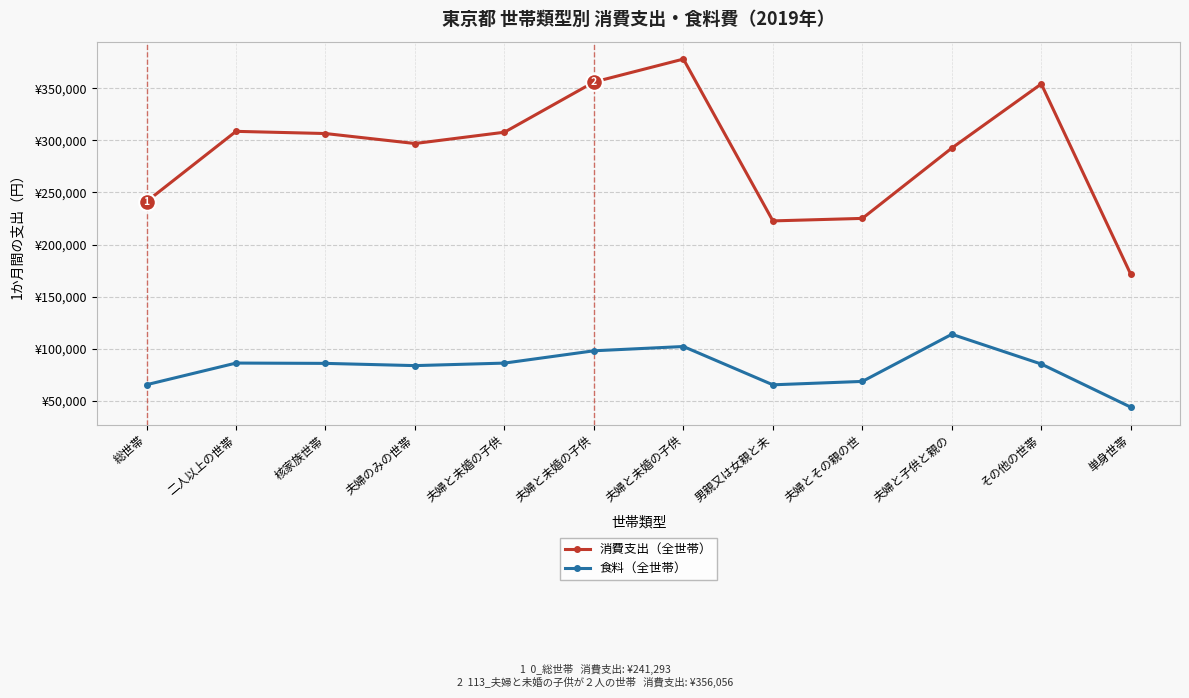

What are all the series names shown in the legend?

消費支出（全世帯）, 食料（全世帯）